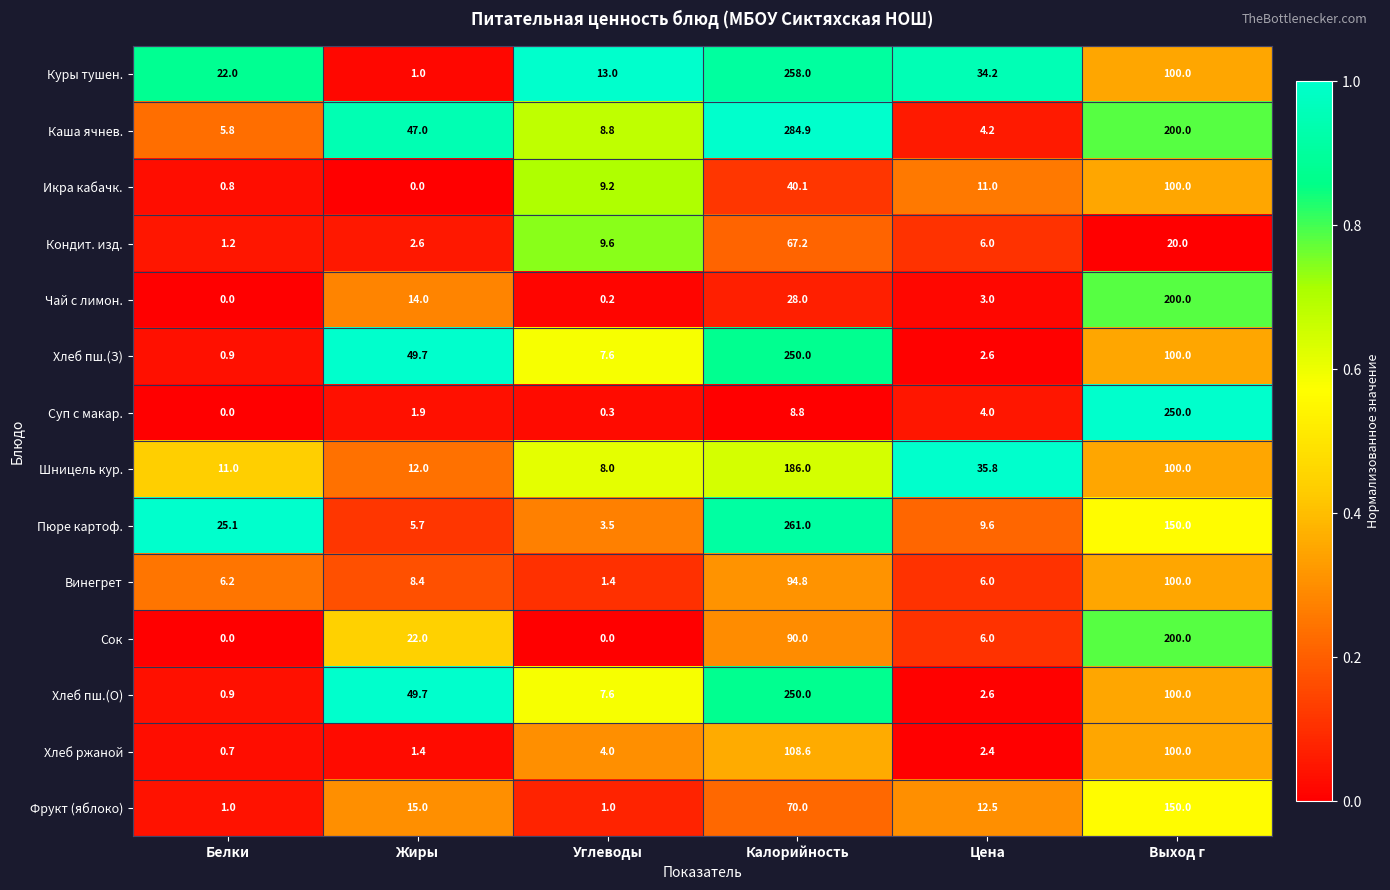

Is it true that Хлеб пш.(З) equals 149.2 at Выход г?

False